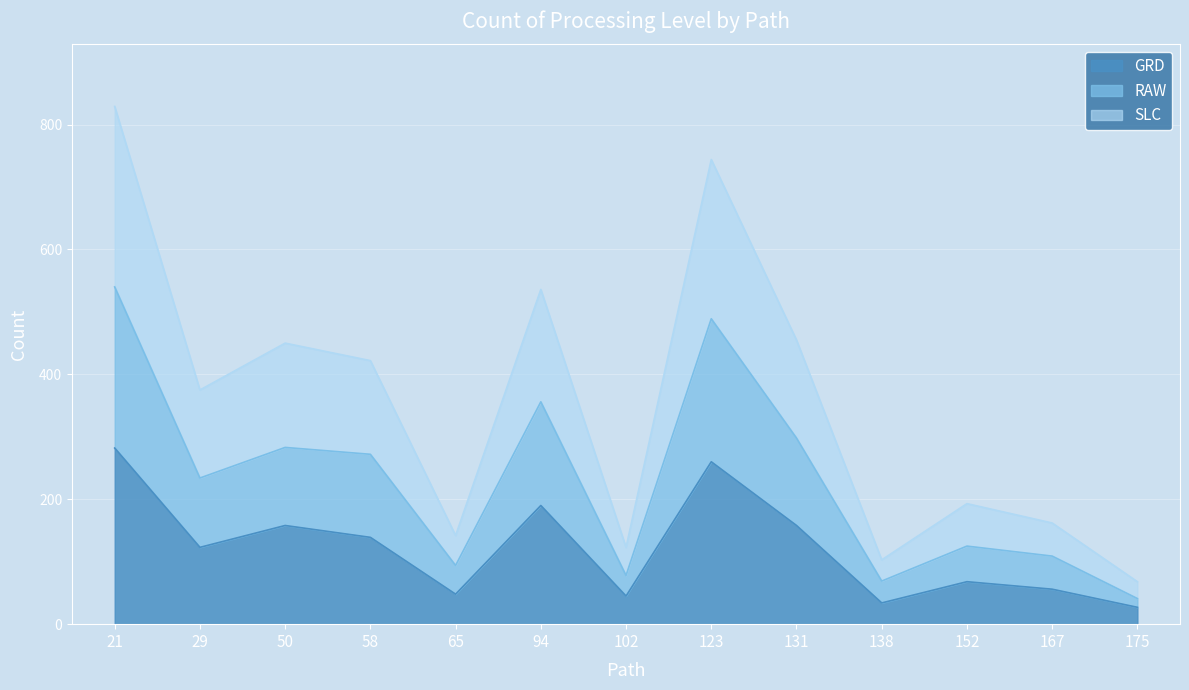

True or false: RAW and SLC cross at least once.

False